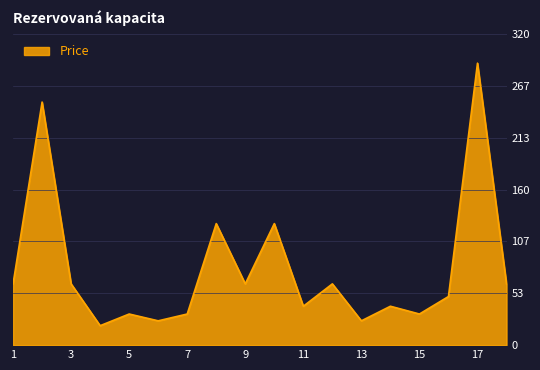

What is the maximum value shown in the chart?

290